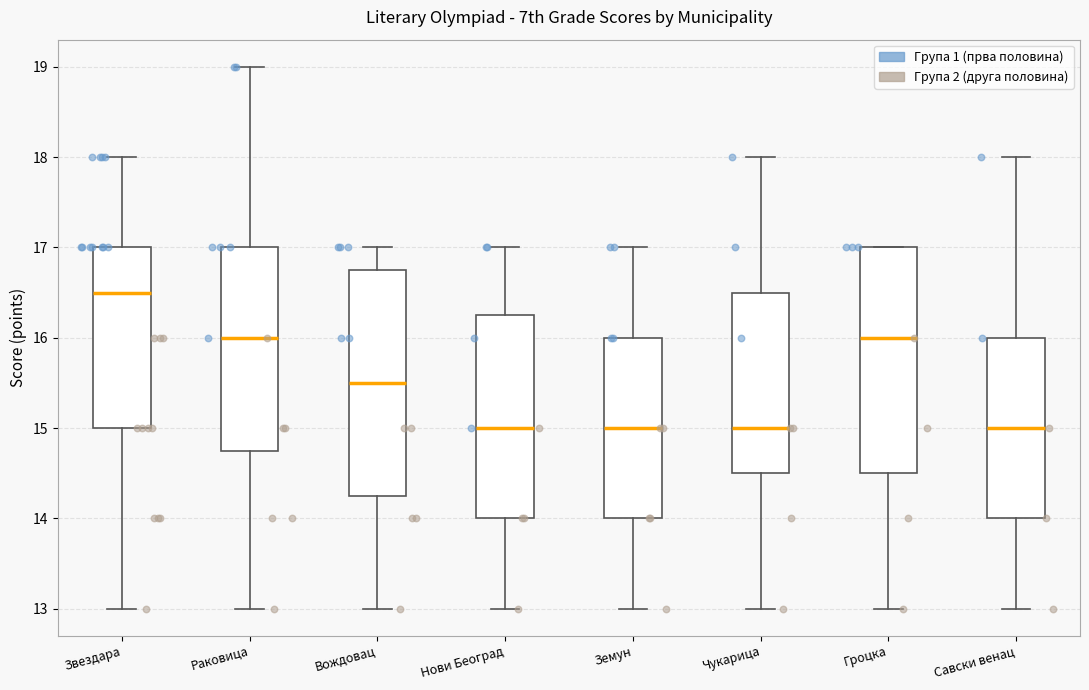

Where does the upper whisker of the box for Нови Београд end on the y-axis? The values are not printed on the chart, so give them approximately, as read against the axis.

17.0